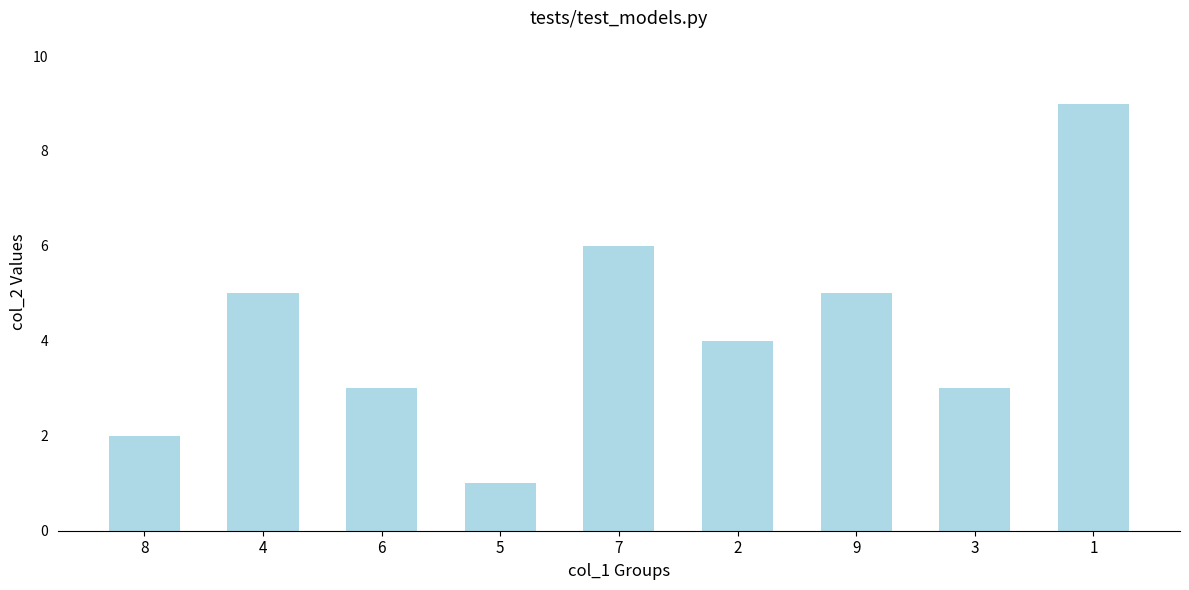

How many distinct data groups are displayed?

1